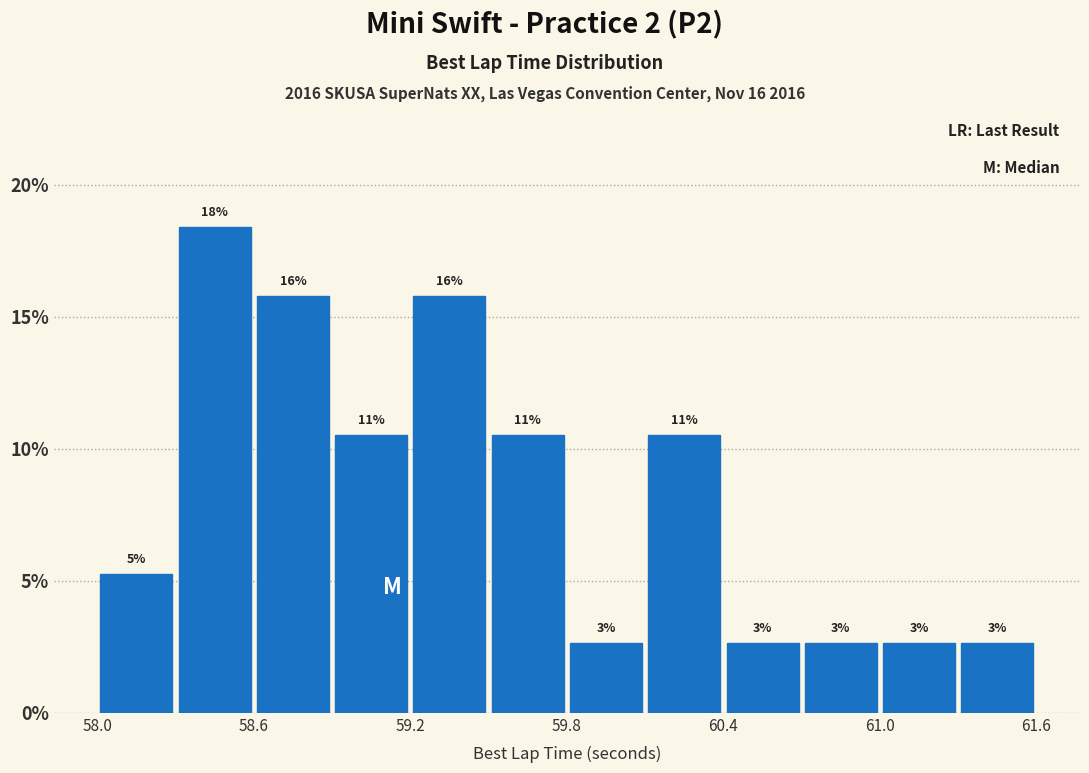

Read against the x-axis, roughly where is the centre of the tallest bar?

58.5